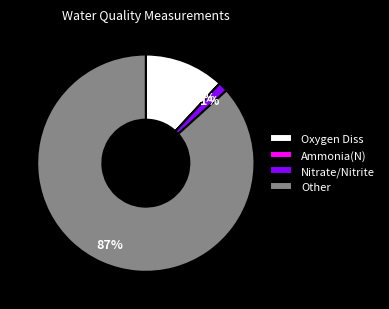

Which slice represents more than half of the pie?

Other